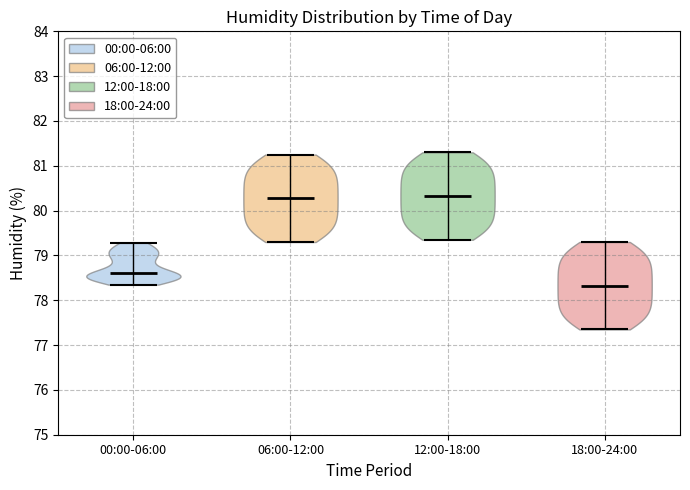

Reading left to right, read every violin against the y-axis: where its median line is, and the lowest and highest points it reaches. The values are not printed on the chart, so give them approximately, as read against the axis.

00:00-06:00: median line 78.6, lowest point 78.4, highest point 79.3
06:00-12:00: median line 80.3, lowest point 79.3, highest point 81.3
12:00-18:00: median line 80.3, lowest point 79.4, highest point 81.3
18:00-24:00: median line 78.3, lowest point 77.4, highest point 79.3